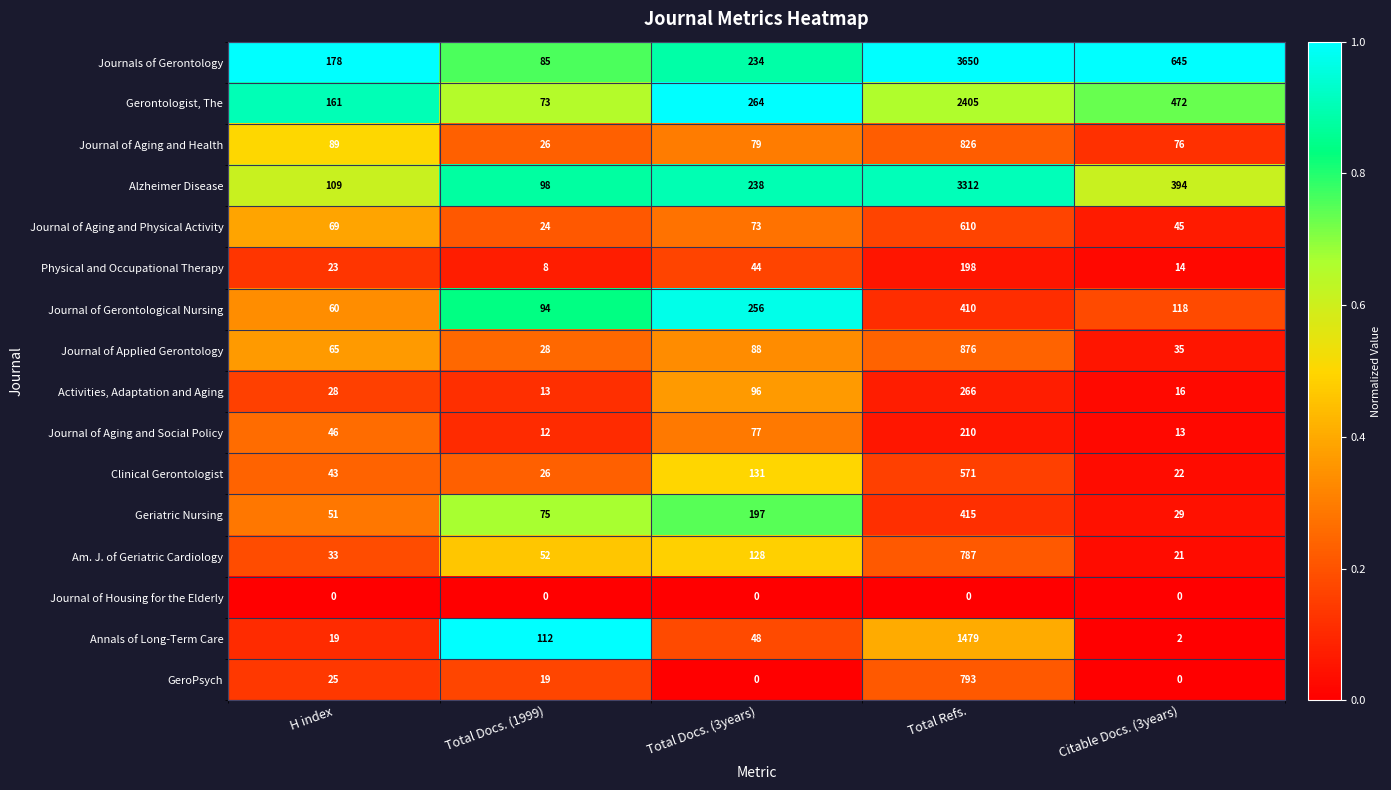

The Alzheimer Disease series shows 3312 at Total Refs.. True or false?

True